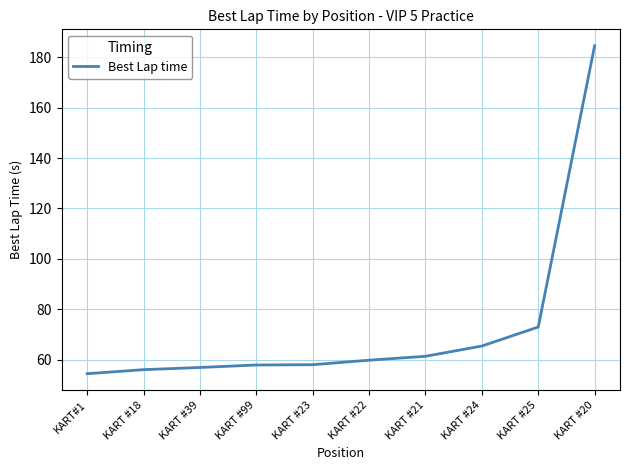

What is the maximum value shown in the chart?

184.6